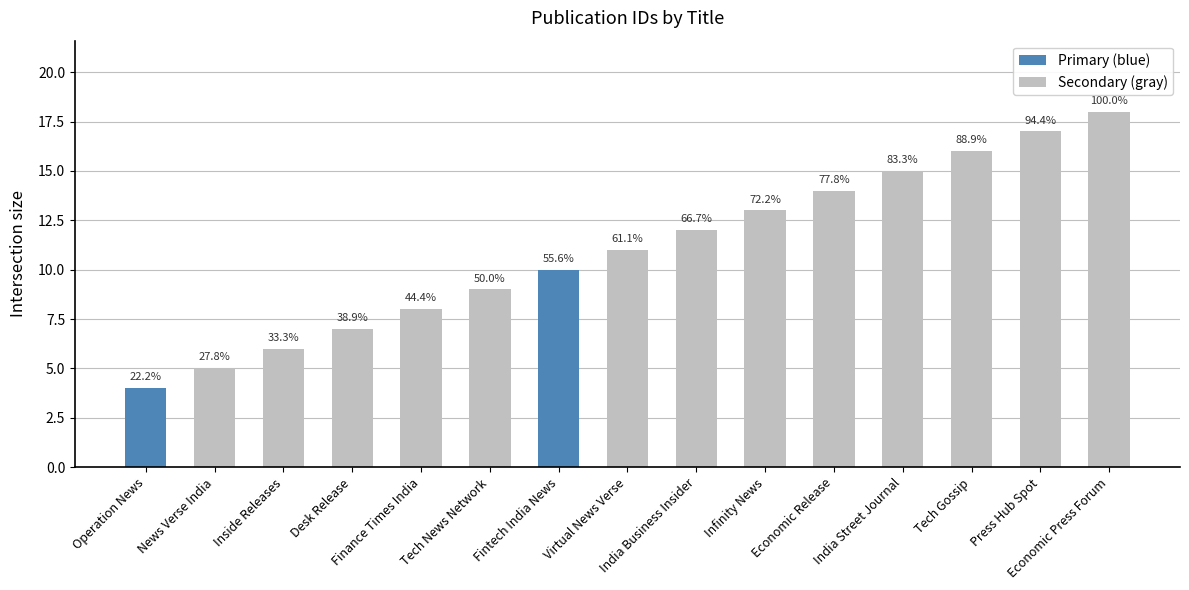

What is the smallest value displayed?

4